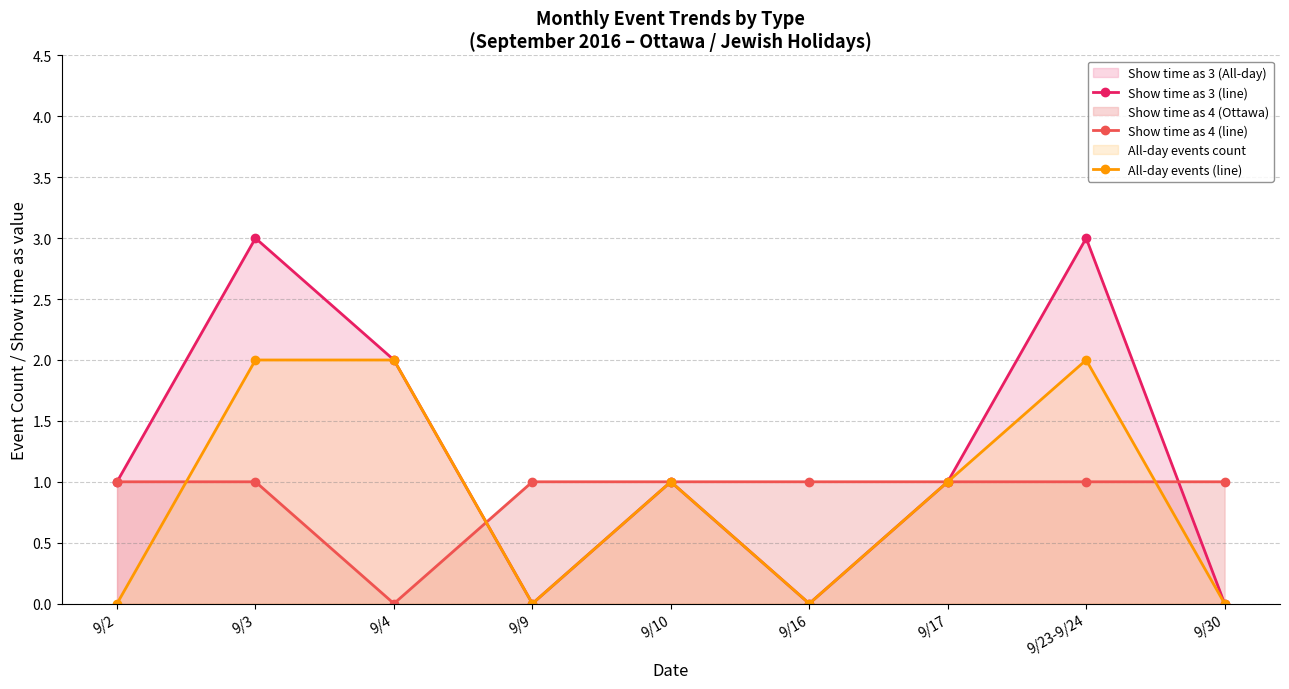

List the labels in order of Show time as 3 (line) value, largest first.

9/3, 9/23-9/24, 9/4, 9/2, 9/10, 9/17, 9/9, 9/16, 9/30